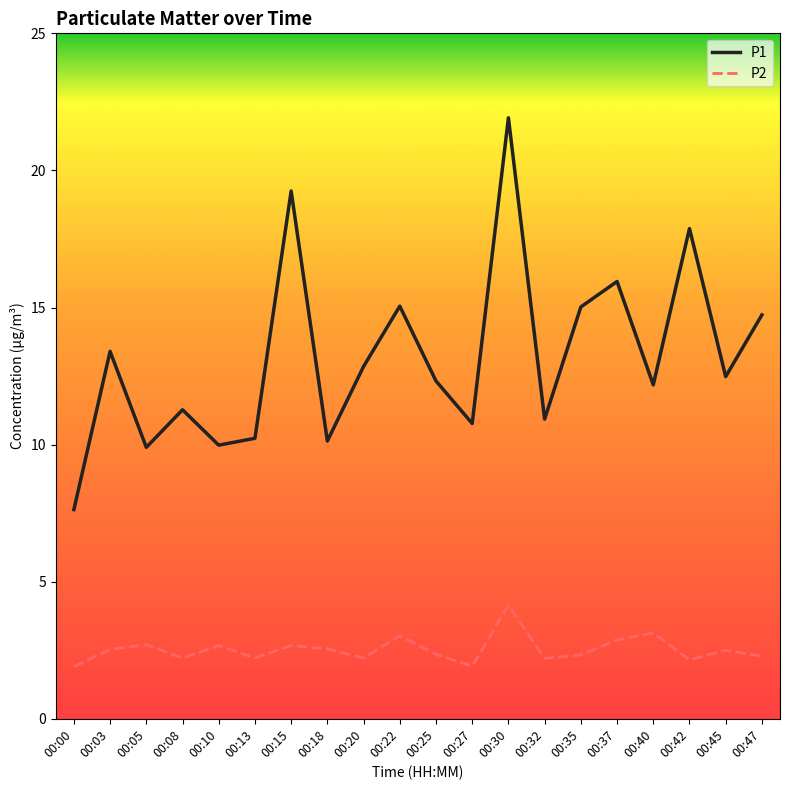

List the series in order of their peak value, highest first.

P1, P2